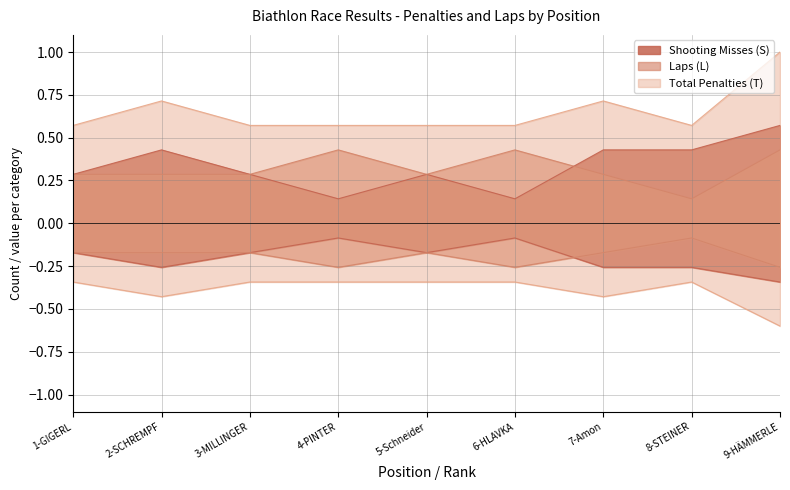

What position from the right is 7-Amon?

3